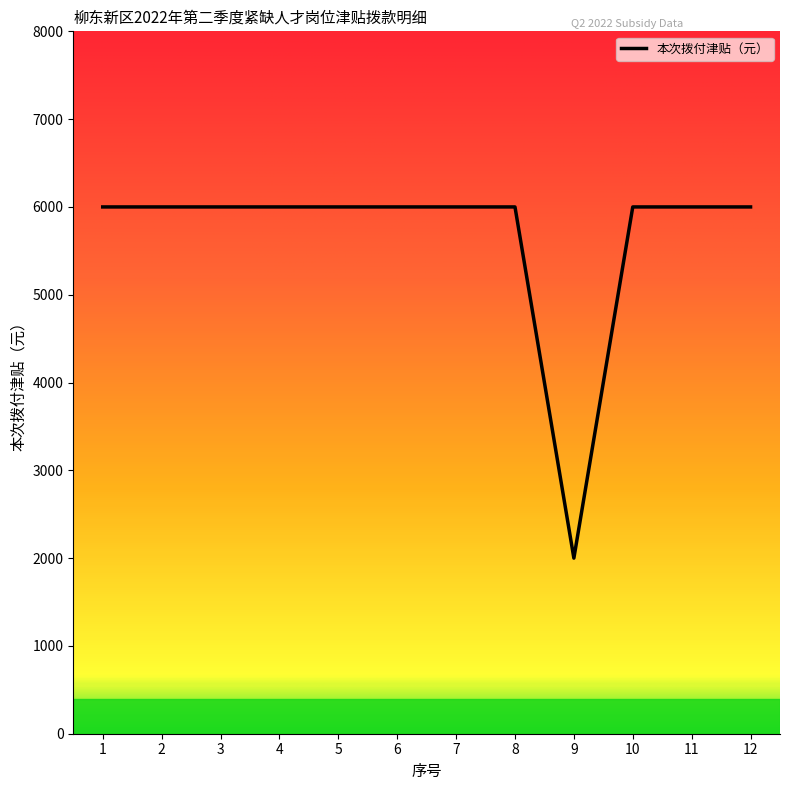

What is the maximum value shown in the chart?

6000